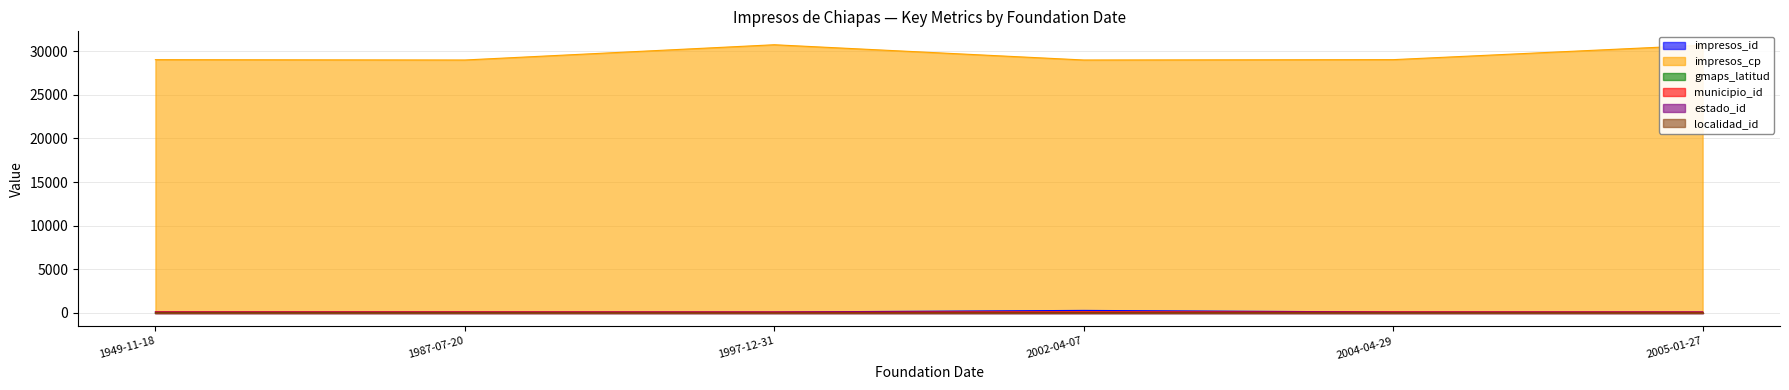

Which series has the largest range (max minus min)?

impresos_cp